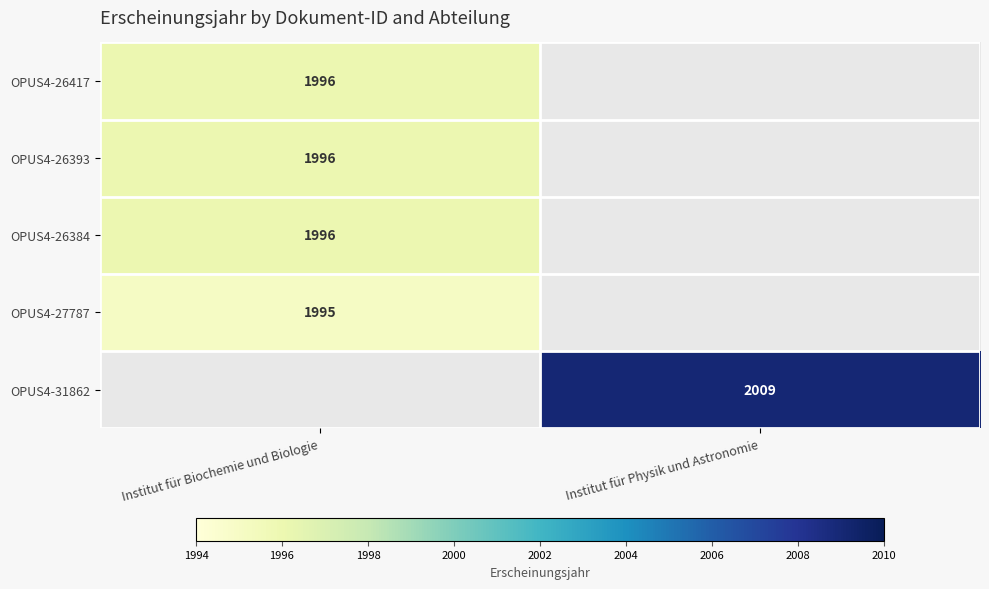

Is it true that OPUS4-27787 equals 1995 at Institut für Biochemie und Biologie?

True